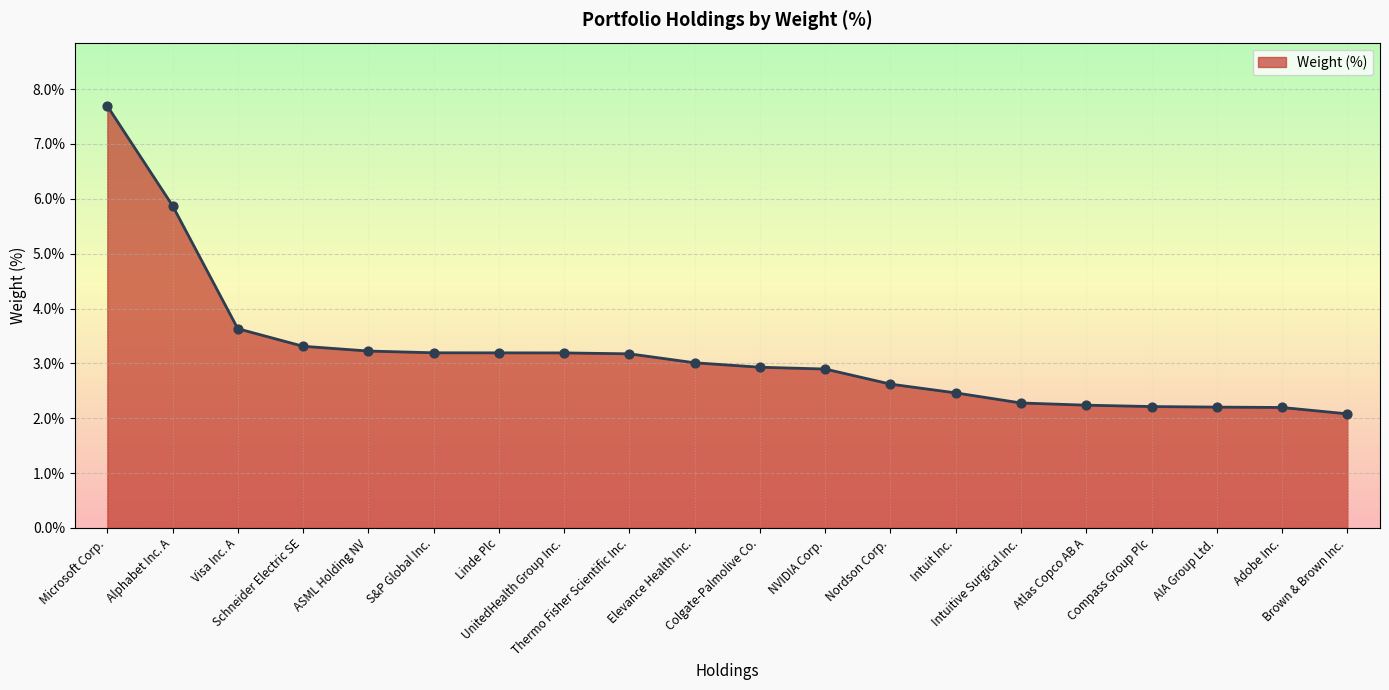

What is the change in value from S&P Global Inc. to Intuit Inc.?

-0.7